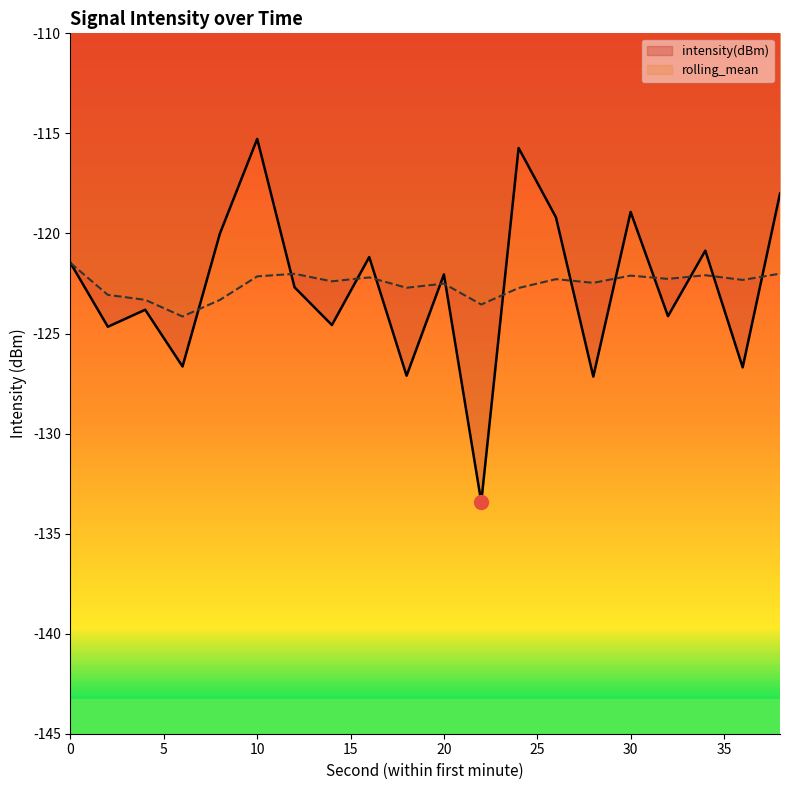

True or false: intensity(dBm) and rolling_mean intersect in this chart.

True